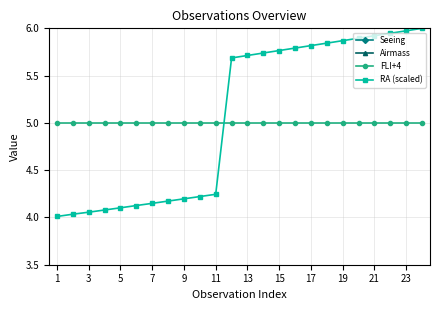

Is the value of Seeing at 19 greater than the value of FLI+4 at 22?

No